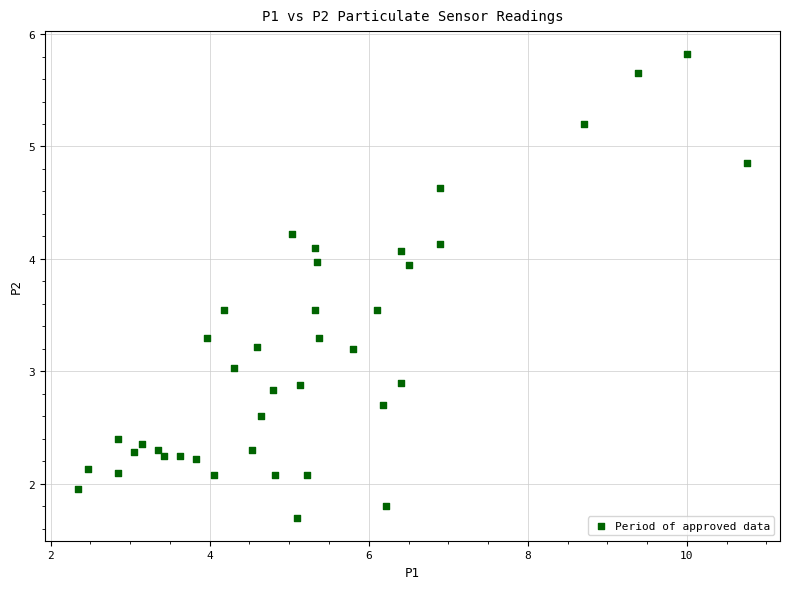

What is the range of Y values (max minus min)?

4.1